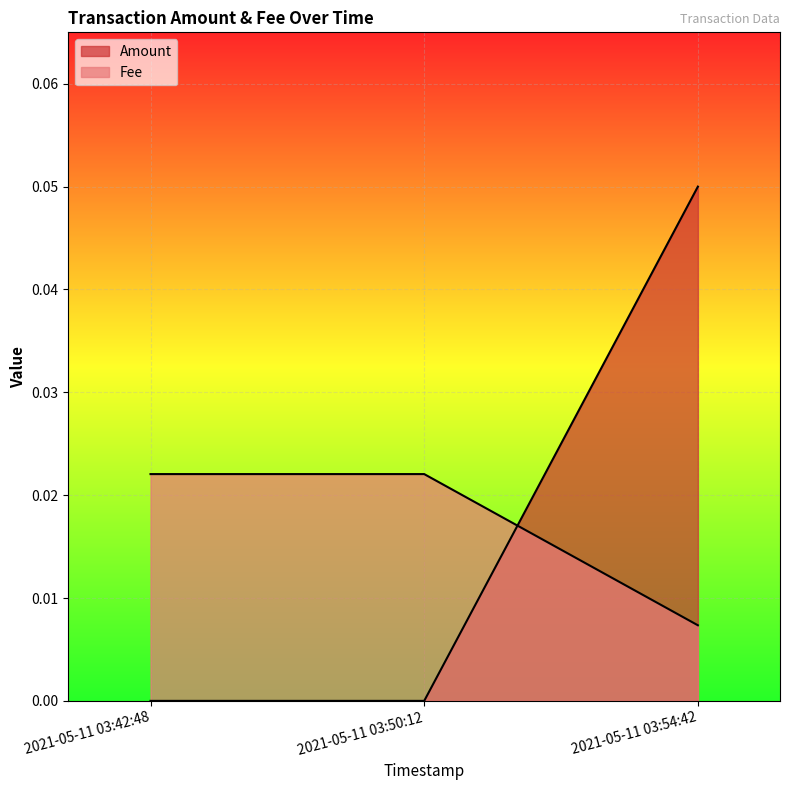

Where is Fee nearest to the value 0?

2021-05-11 03:54:42